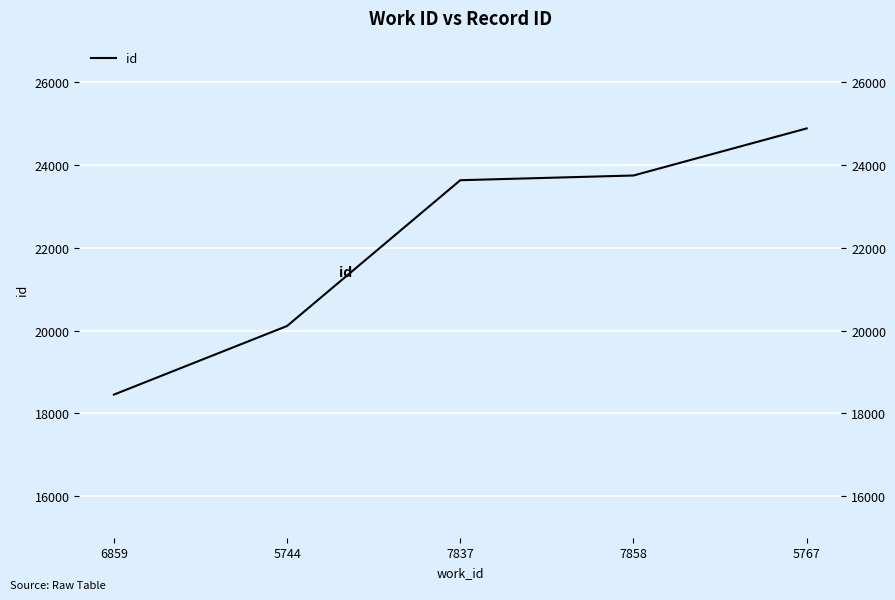

True or false: the data has more than 0 interior local peaks.

False